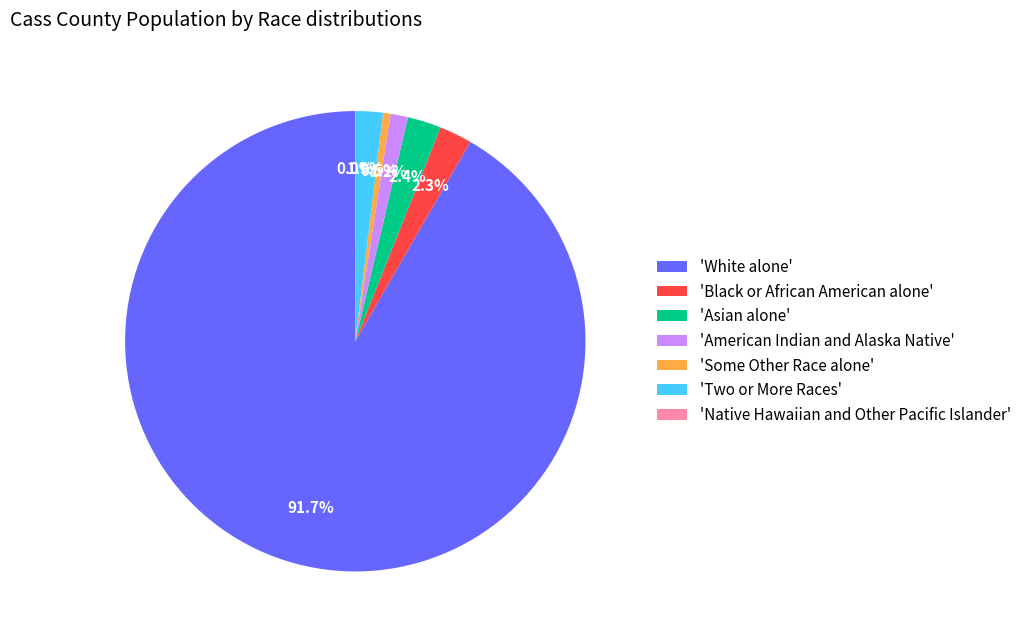

Combined, what portion of the pie is 'American Indian and Alaska Native' and 'Black or African American alone'?

3.5%